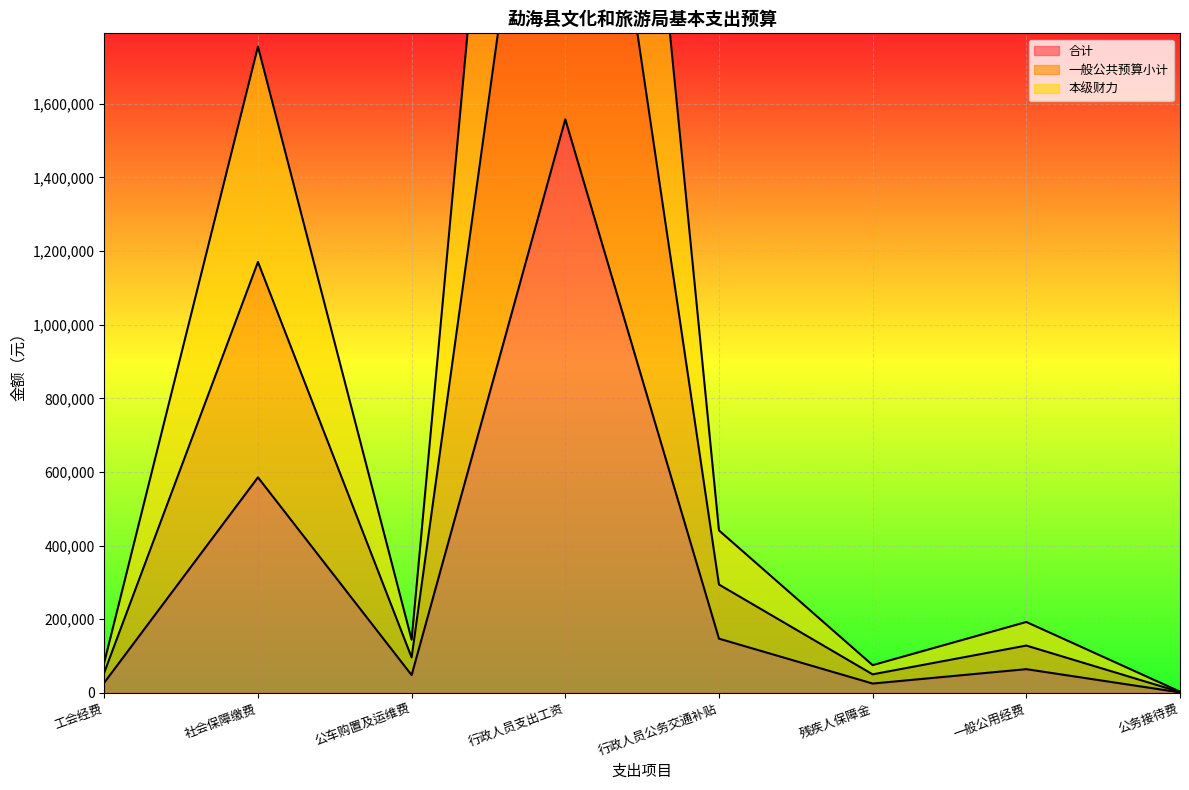

In 一般公共预算小计, how many points are higher than both neighbors (excluding endpoints)?

3